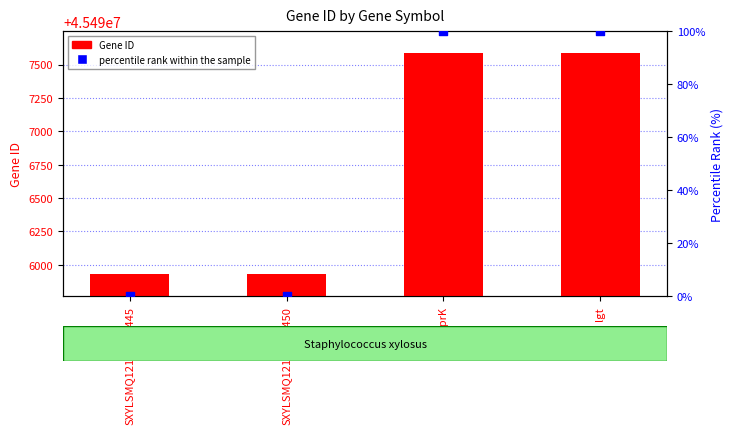

At how many categories does at least one series exceed 39626834?

4